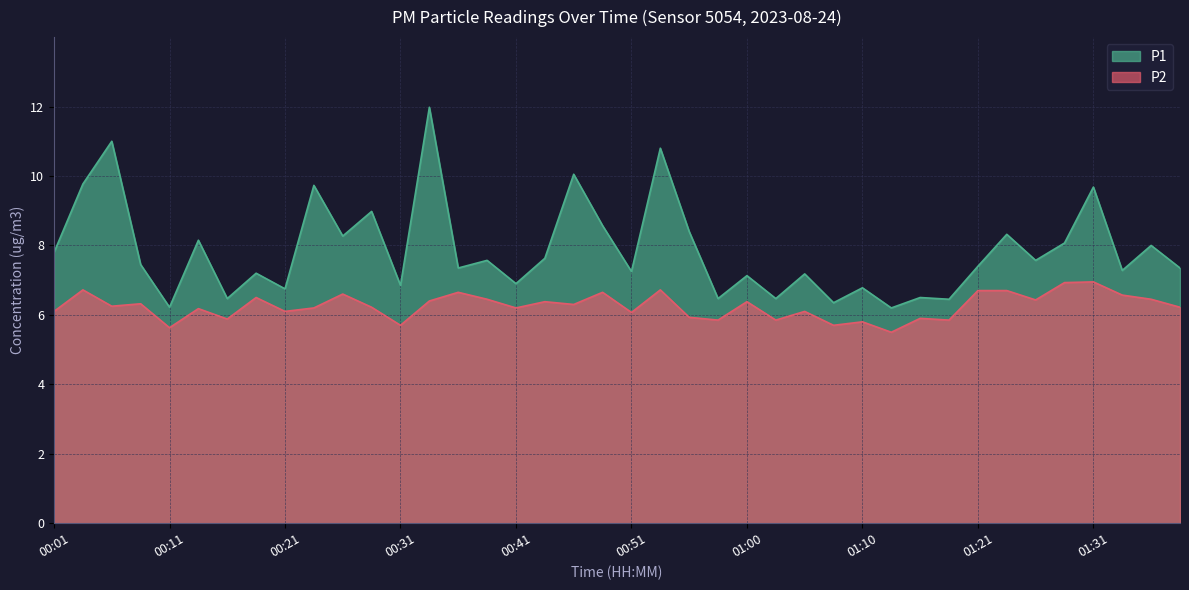

Reading right to left, transcribe all the data shown in this chart.

P1: 01:38=7.3	01:36=8.0	01:33=7.3	01:31=9.7	01:29=8.1	01:26=7.6	01:23=8.3	01:21=7.4	01:18=6.5	01:16=6.5	01:13=6.2	01:10=6.8	01:08=6.3	01:05=7.2	01:03=6.5	01:00=7.1	00:58=6.5	00:56=8.4	00:53=10.8	00:51=7.2	00:48=8.6	00:46=10.1	00:43=7.6	00:41=6.9	00:38=7.6	00:36=7.3	00:33=12.0	00:31=6.8	00:28=9.0	00:26=8.3	00:24=9.7	00:21=6.8	00:19=7.2	00:16=6.5	00:14=8.2	00:11=6.2	00:09=7.5	00:06=11.0	00:04=9.8	00:01=7.8
P2: 01:38=6.2	01:36=6.5	01:33=6.6	01:31=7.0	01:29=6.9	01:26=6.4	01:23=6.7	01:21=6.7	01:18=5.8	01:16=5.9	01:13=5.5	01:10=5.8	01:08=5.7	01:05=6.1	01:03=5.8	01:00=6.4	00:58=5.8	00:56=5.9	00:53=6.7	00:51=6.1	00:48=6.7	00:46=6.3	00:43=6.4	00:41=6.2	00:38=6.5	00:36=6.7	00:33=6.4	00:31=5.7	00:28=6.2	00:26=6.6	00:24=6.2	00:21=6.1	00:19=6.5	00:16=5.9	00:14=6.2	00:11=5.6	00:09=6.3	00:06=6.2	00:04=6.7	00:01=6.1